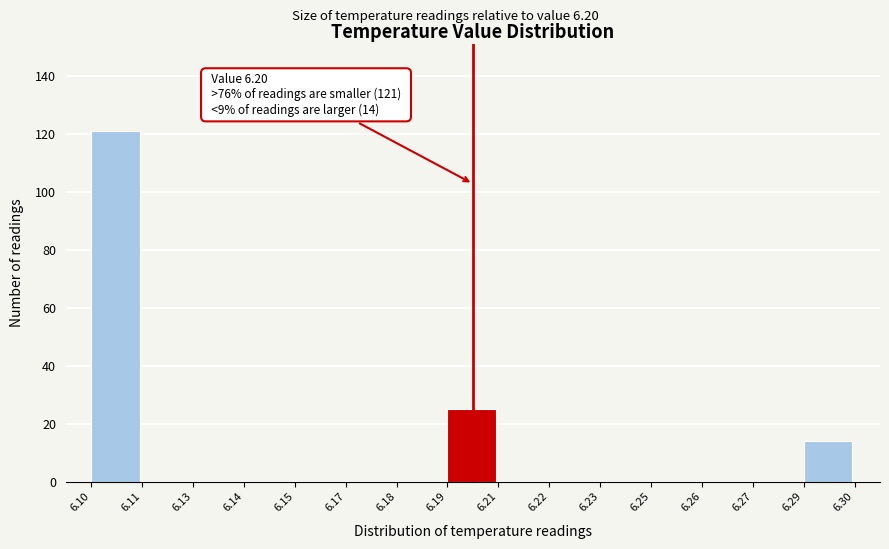

Reading left to right, extract all data points from this chart.

6.10=121	6.11=0	6.13=0	6.14=0	6.15=0	6.17=0	6.18=0	6.19=25	6.21=0	6.22=0	6.23=0	6.25=0	6.26=0	6.27=0	6.29=14